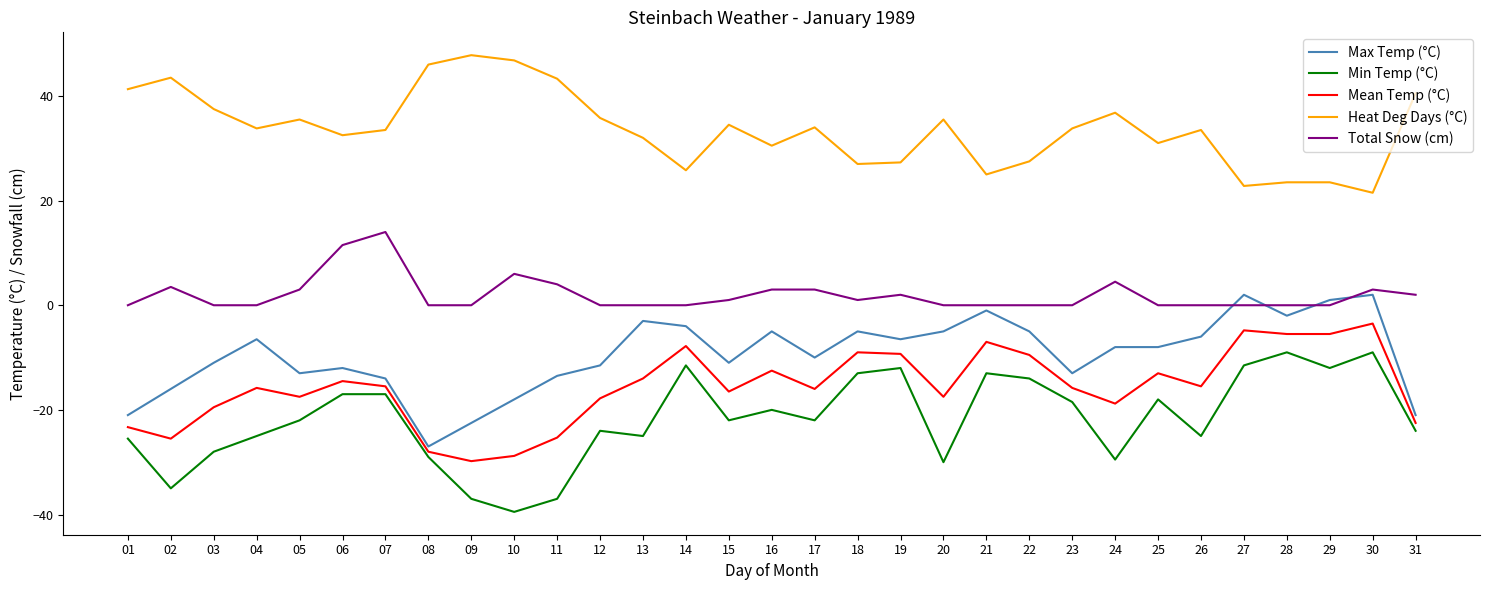

At which category is the sum across all series the highest?

30